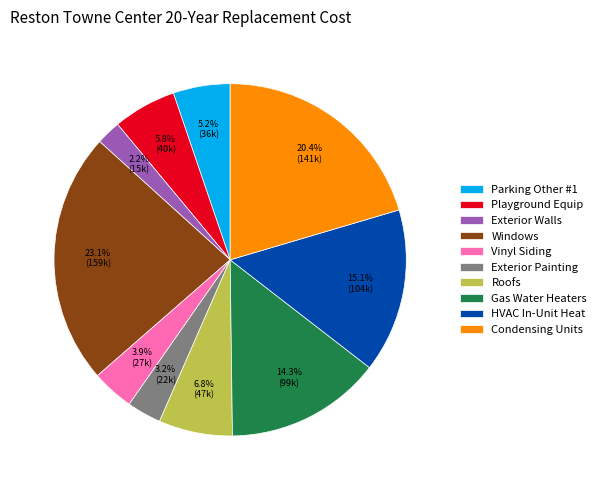

What portion of the pie excludes Exterior Painting?

96.8%